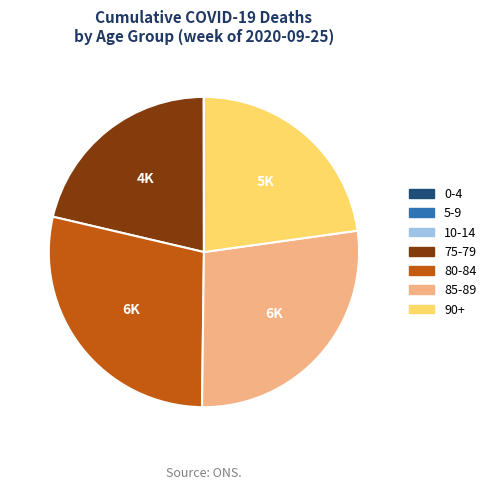

Does any single category account for the majority?

No